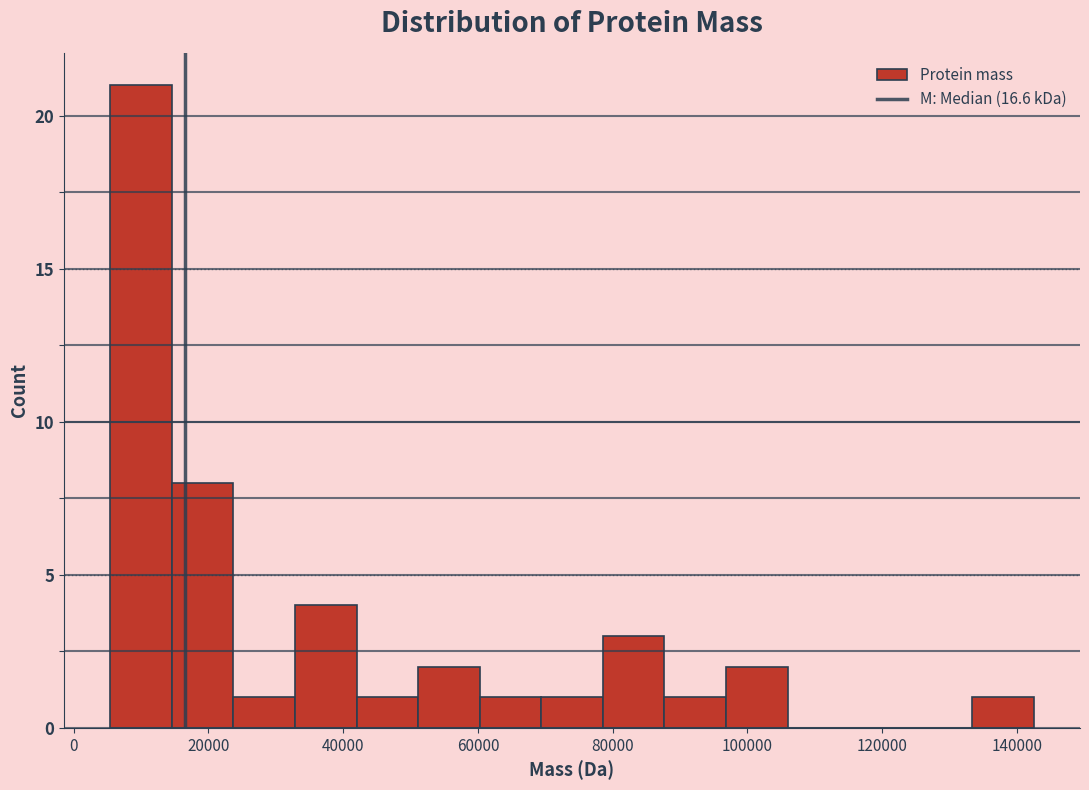

Reading left to right, list every bar in this chart as the range it spans on the x-axis followed by its height. Neither the bar edges nor the heights are printed on the chart, so give them approximately, as read against the axes.

6000 to 14000: 21
14000 to 24000: 8
24000 to 32000: 1
32000 to 42000: 4
42000 to 52000: 1
52000 to 60000: 2
60000 to 70000: 1
70000 to 78000: 1
78000 to 88000: 3
88000 to 96000: 1
96000 to 106000: 2
106000 to 116000: 0
116000 to 124000: 0
124000 to 134000: 0
134000 to 142000: 1